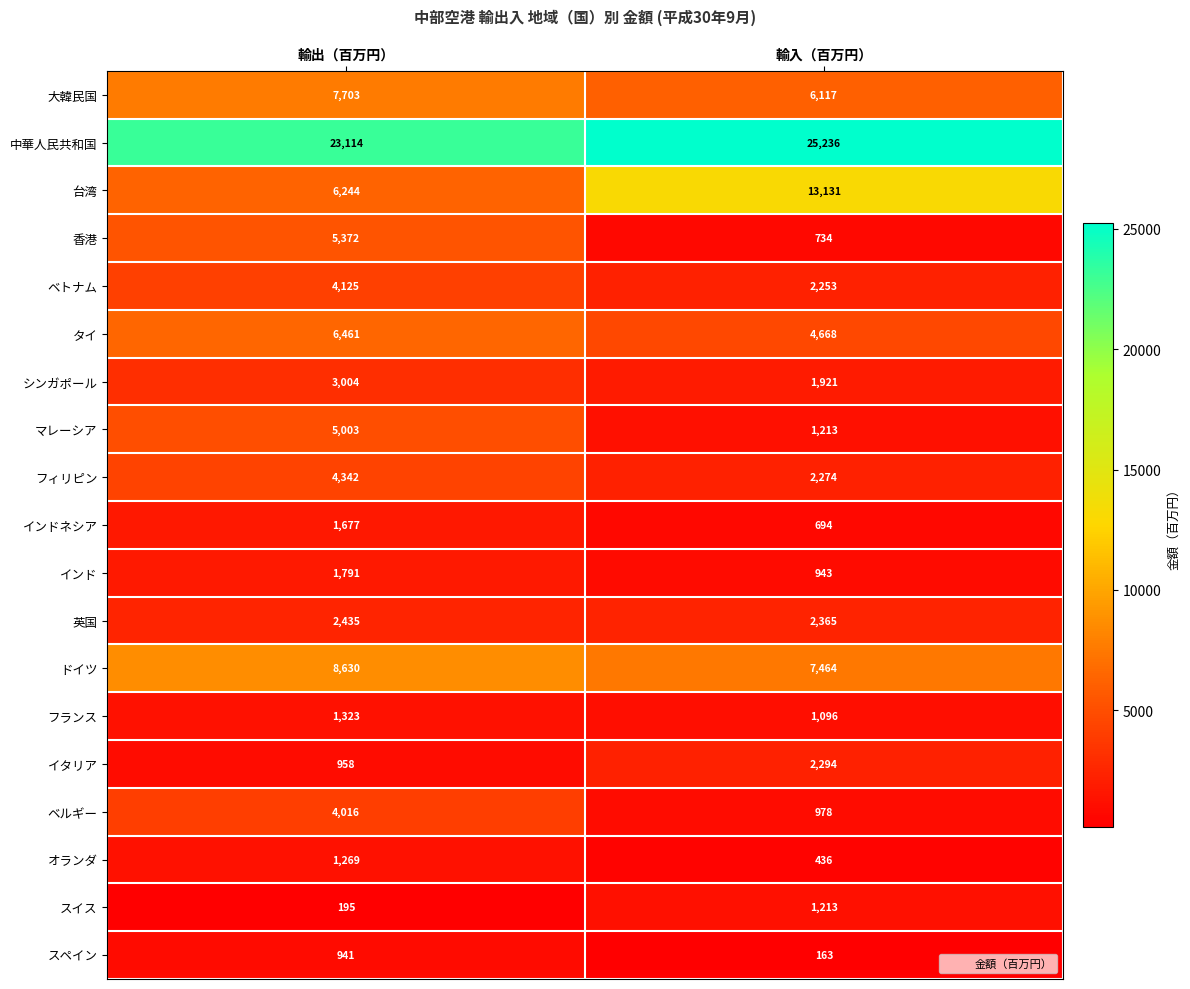

What is the highest value of the フィリピン series?

4342